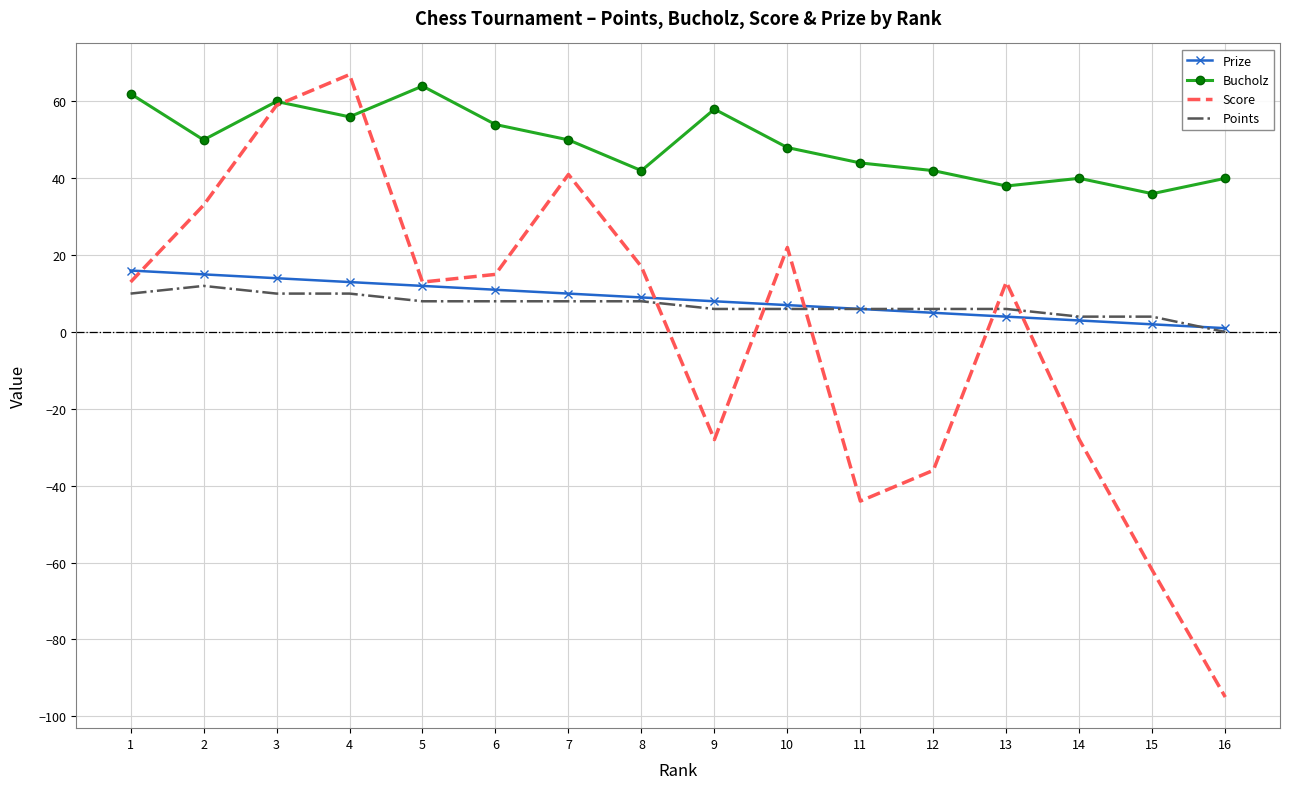

What is the maximum value for Bucholz?

64